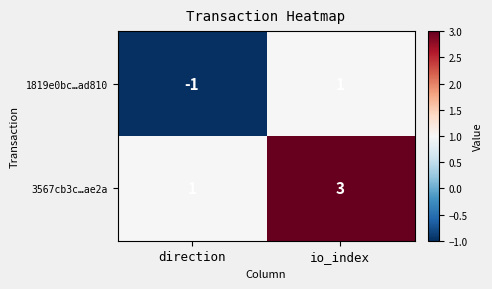

Rank the series at direction from highest to lowest value.

3567cb3c…ae2a, 1819e0bc…ad810